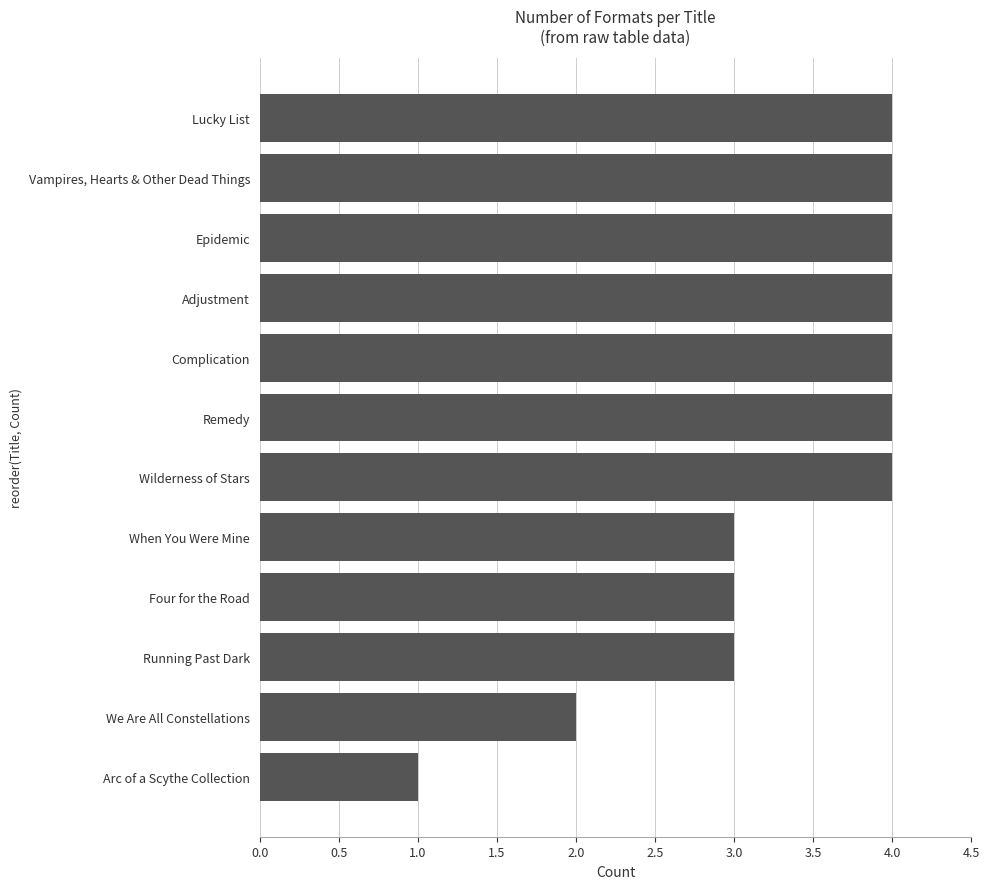

What is the difference between the second highest and second lowest values?

2